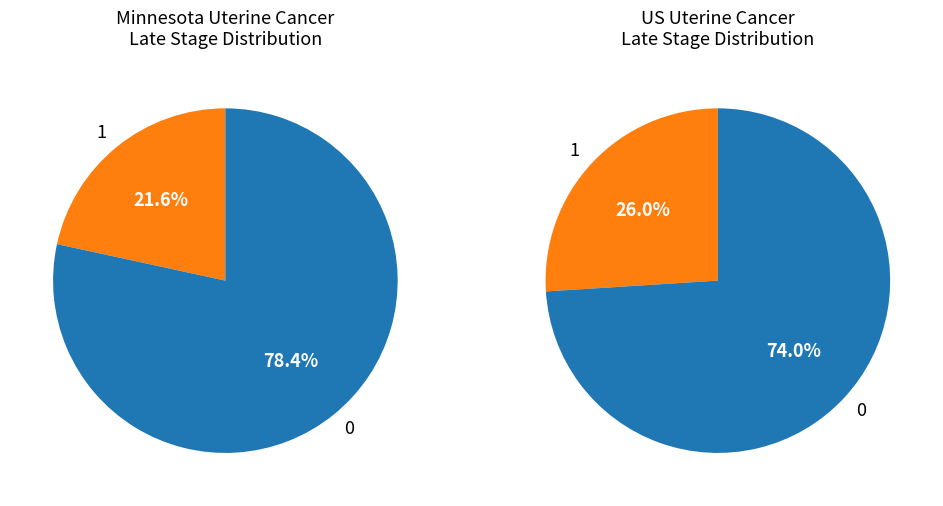

What percentage is the US (SEER+NPCR) slice, to the nearest percent?

26%